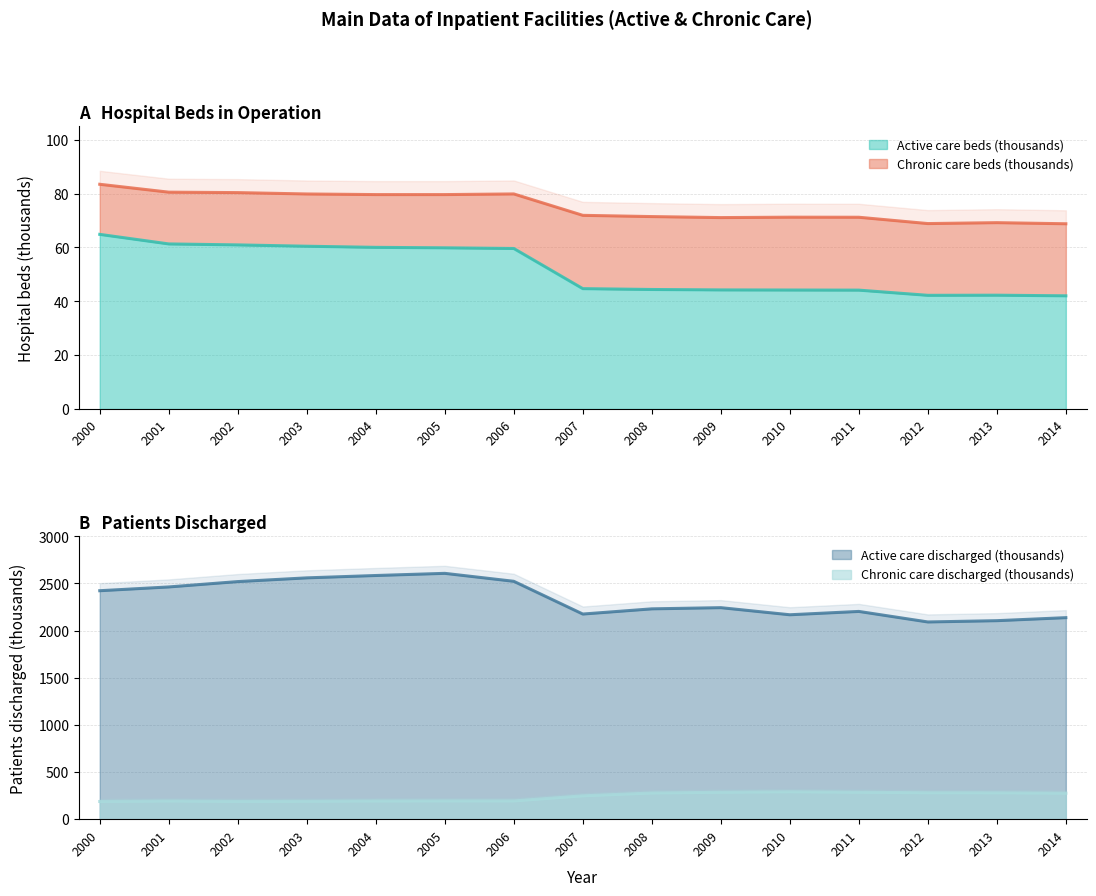

True or false: Chronic patients discharged (thousands) has a value of 189.7 at 2003.

True